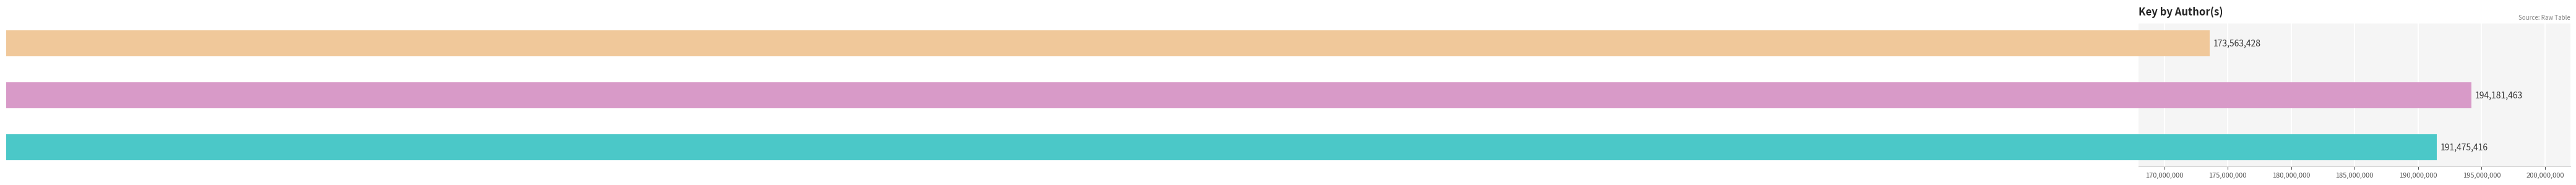

Count the number of values greater than 191475416.

1